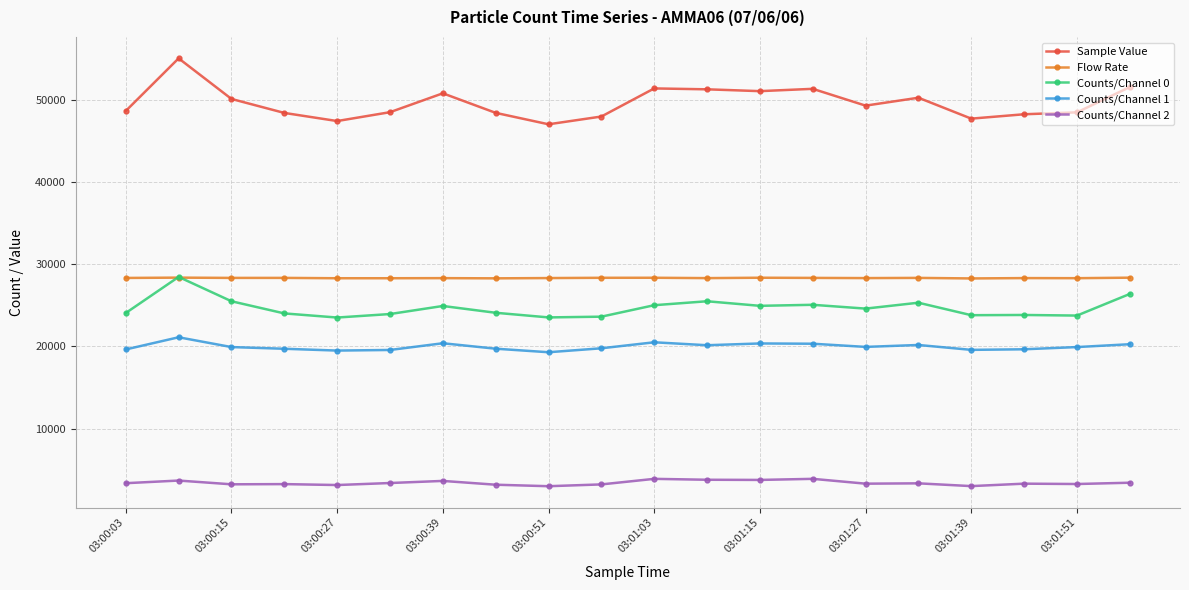

What is the minimum value shown in the chart?

2993.0